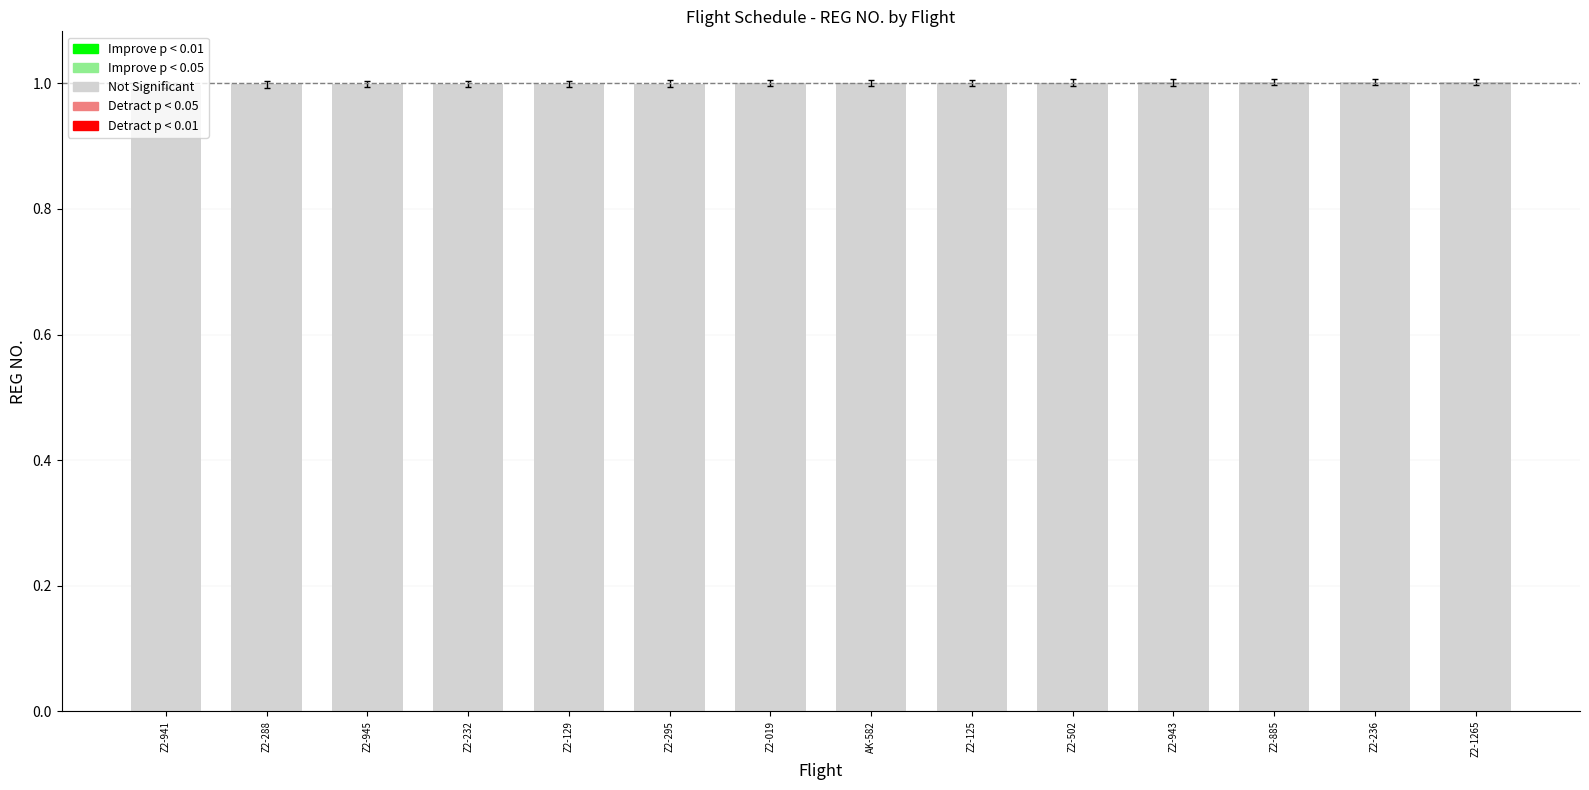

Rank the categories by value from lowest to highest.

Z2-941, Z2-288, Z2-945, Z2-232, Z2-129, Z2-295, Z2-019, AK-582, Z2-125, Z2-502, Z2-943, Z2-885, Z2-236, Z2-1265